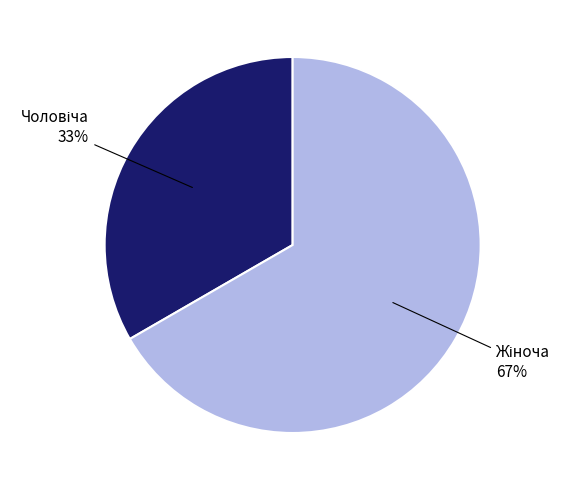

To the nearest percent, what is the average slice percentage?

50%